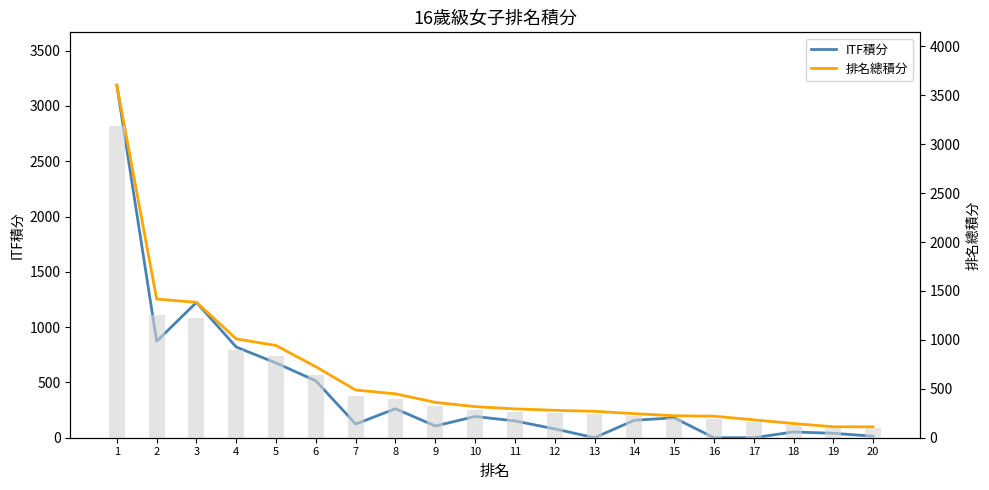

Count the number of data series in this chart.

2